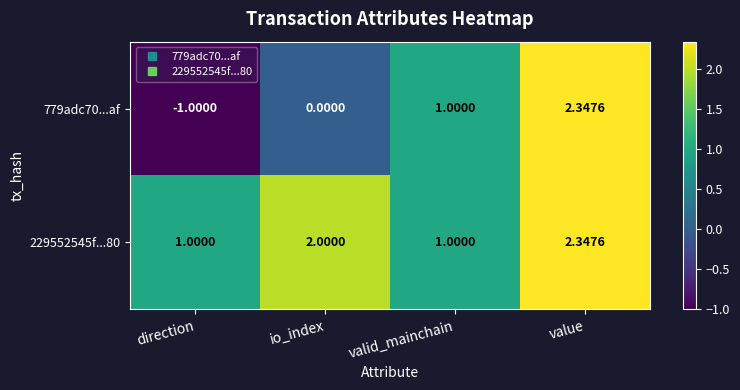

At which category does the chart reach its minimum across all series?

direction